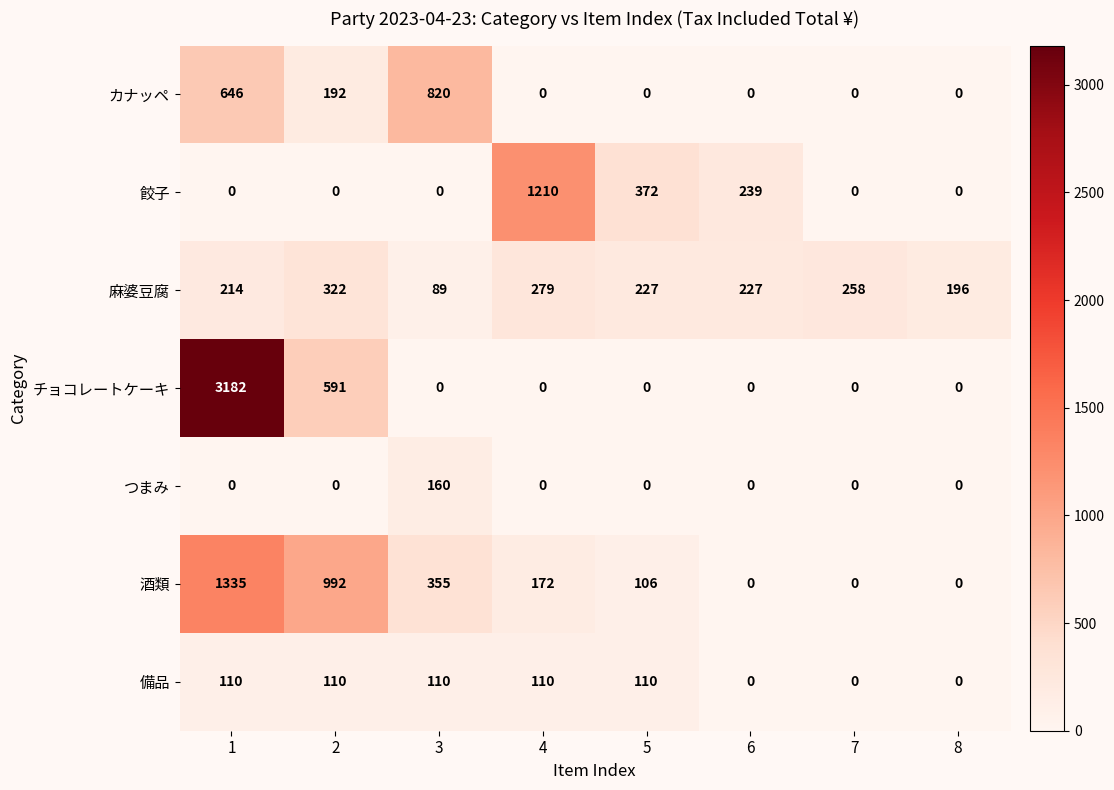

How many positive values does the チョコレートケーキ series have?

2